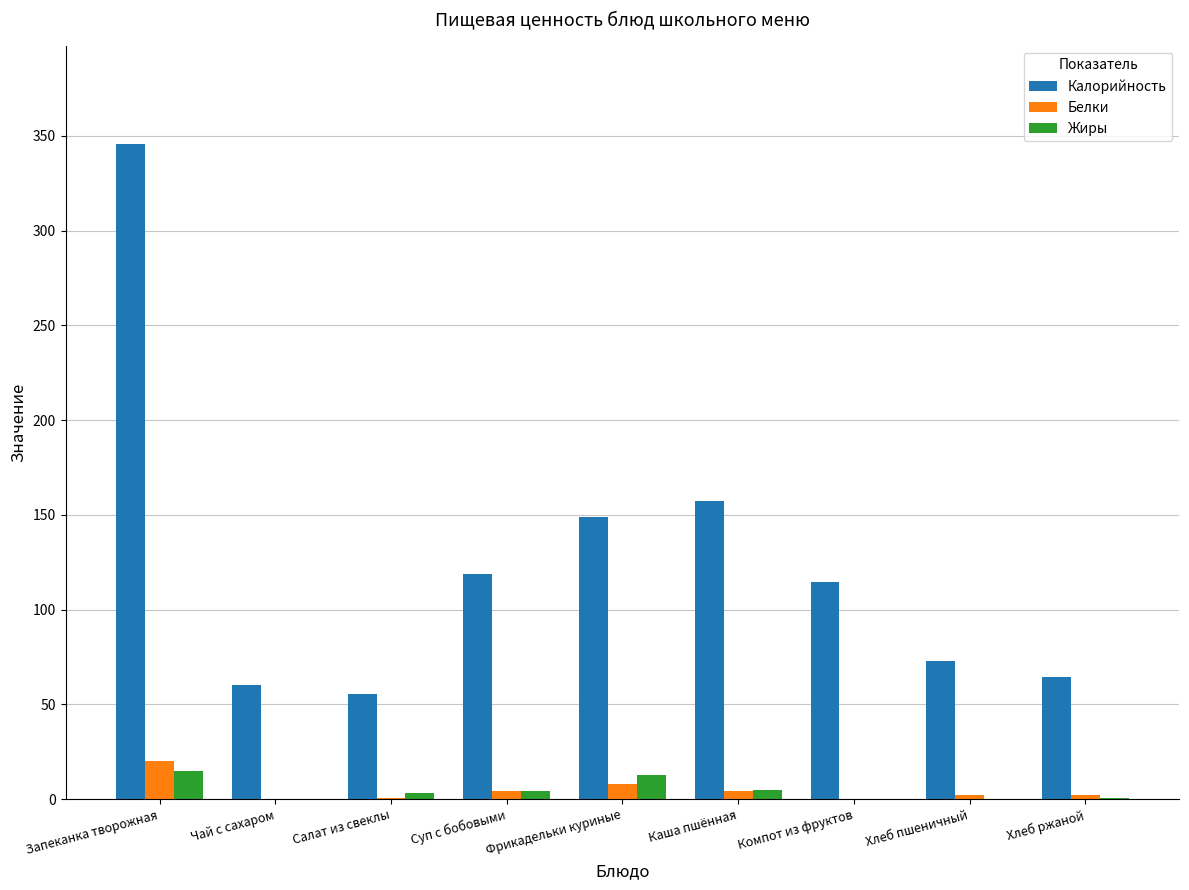

What are all the series names shown in the legend?

Калорийность, Белки, Жиры